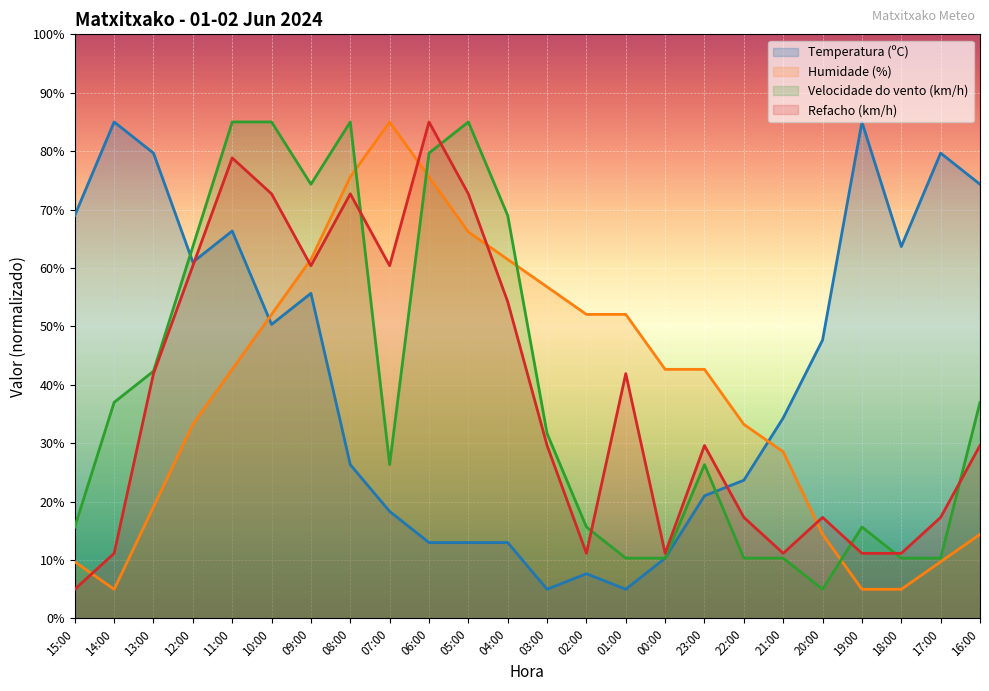

Is it true that Velocidade do vento (km/h) equals 4.4 at 17:00?

False